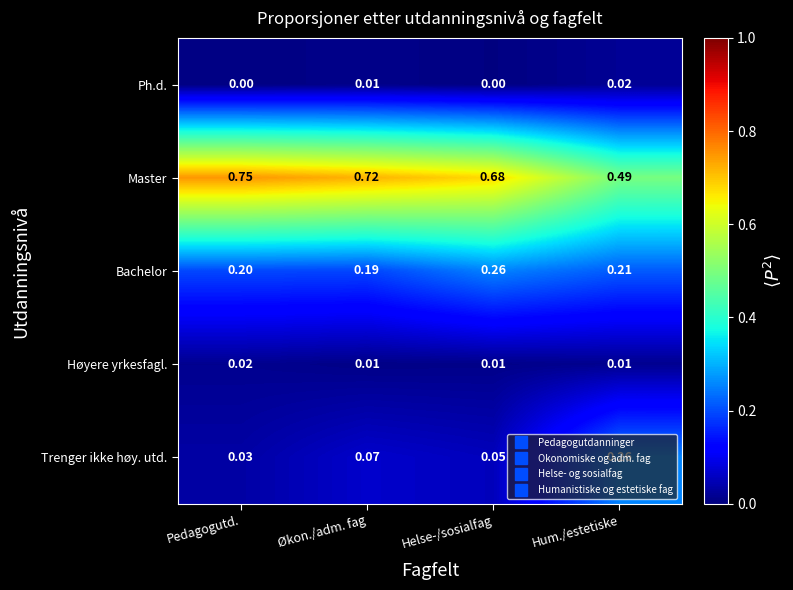

Between Pedagogutd. and Helse-/sosialfag, which series saw the biggest shift?

Master